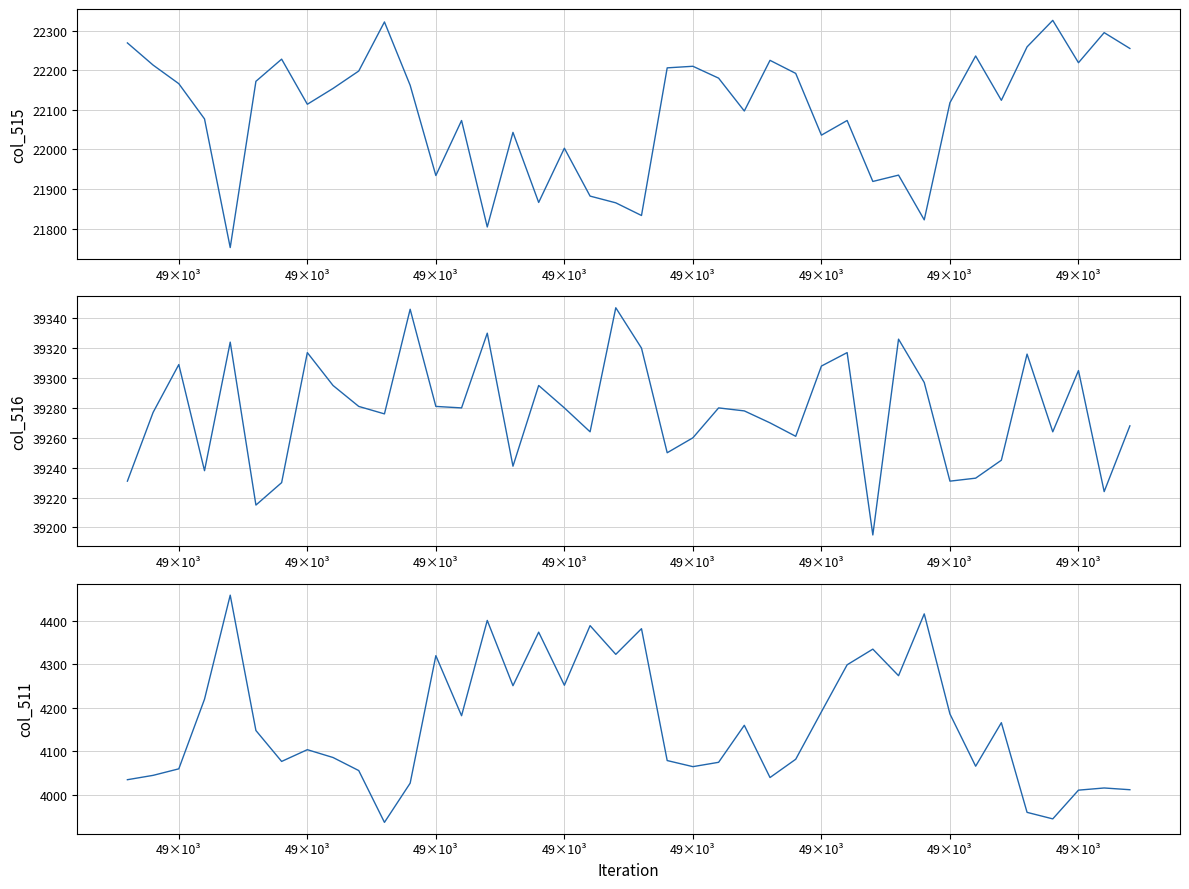

How many data points does each series have?

40